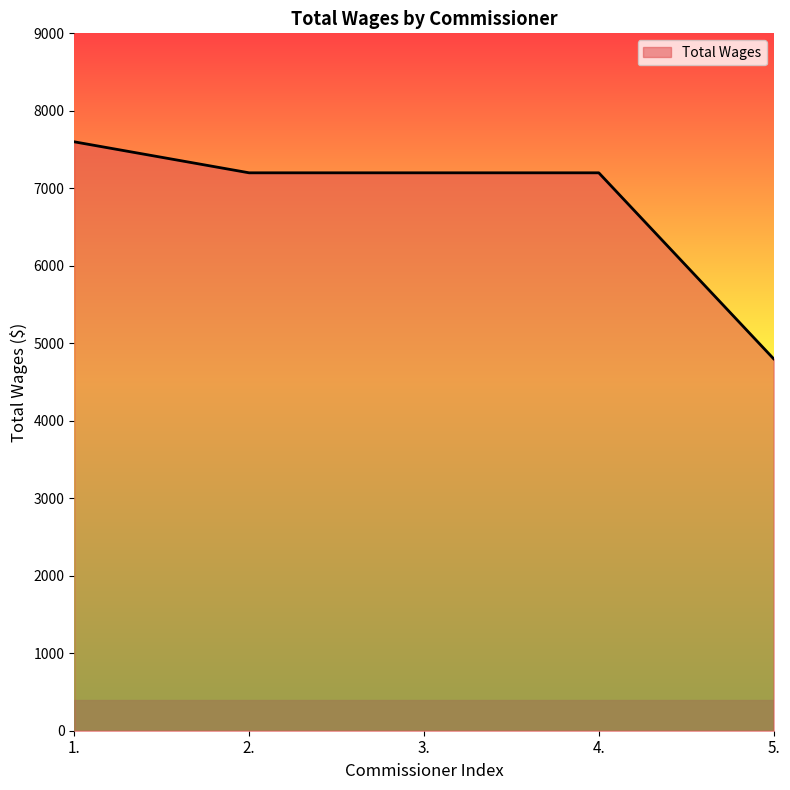

What is the minimum value shown in the chart?

4800